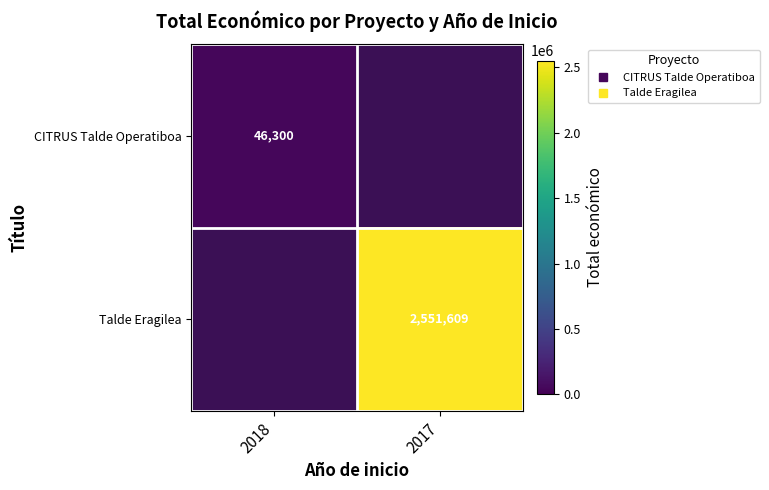

What is the lowest value of the CITRUS Talde Operatiboa series?

46300.0